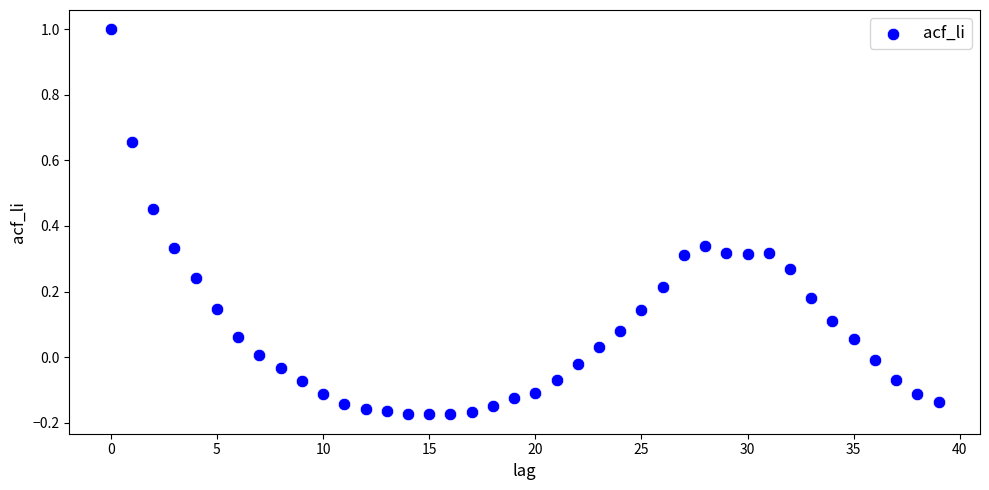

What is the range of Y values (max minus min)?

1.2